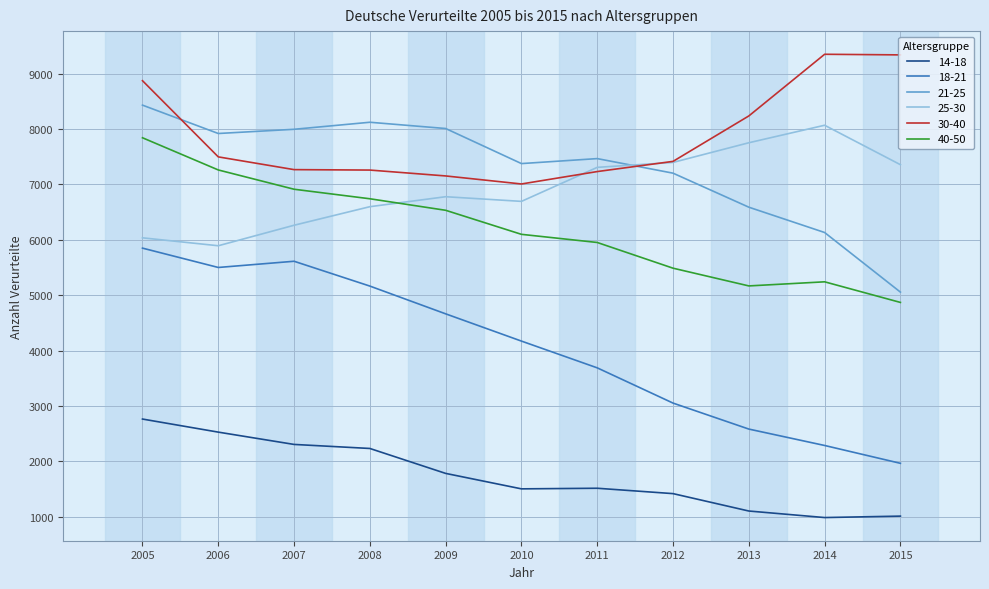

True or false: 18-21 has a value of 5611 at 2007.

True